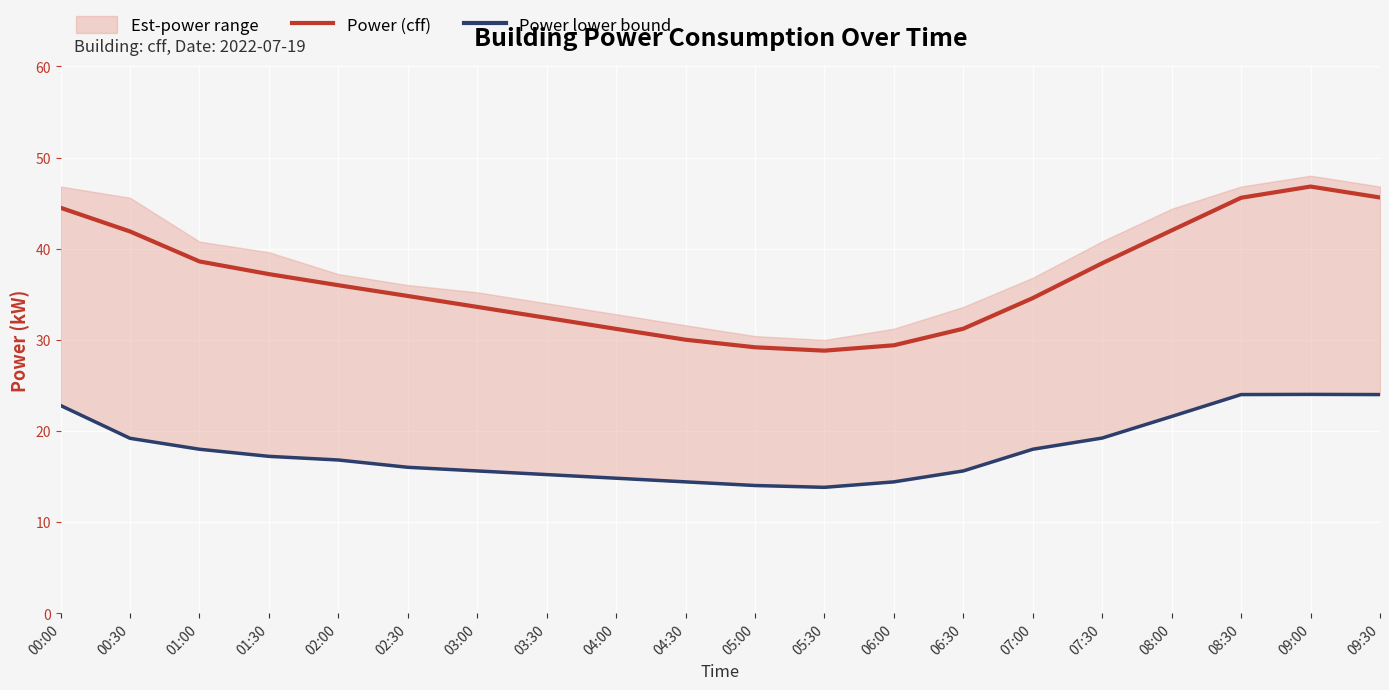

Which series has the largest range (max minus min)?

Power (cff)